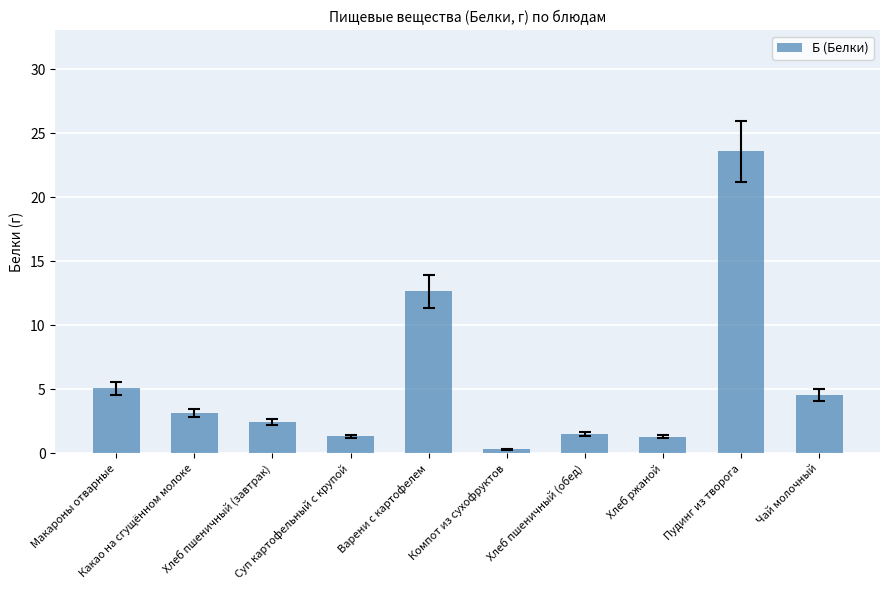

What is the maximum value shown in the chart?

23.6